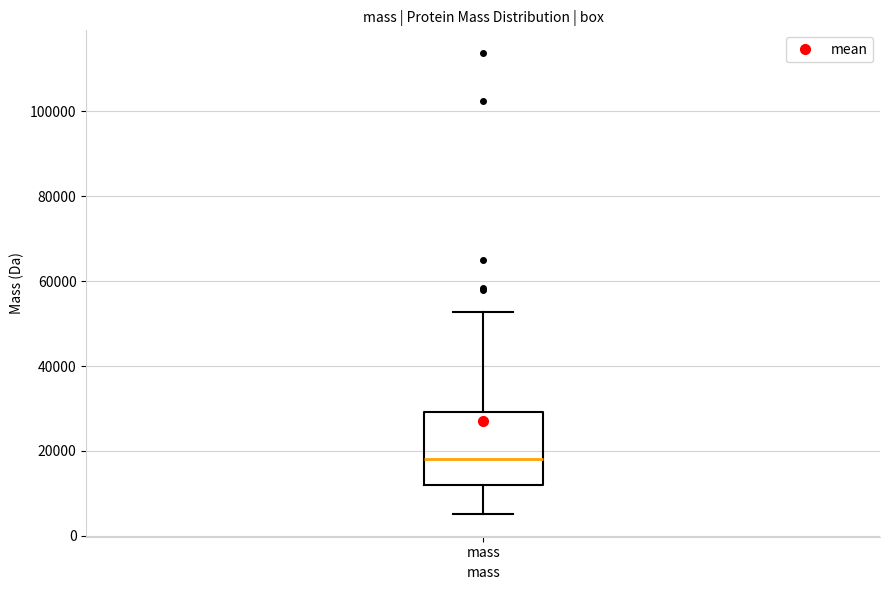

Transcribe this box plot: give where the median line is, the range the box spans, and where the two whiskers end, as read against the y-axis. The values are not printed on the chart, so give them approximately, as read against the axis.

median 18000, box 12000 to 30000, whiskers 6000 to 52000